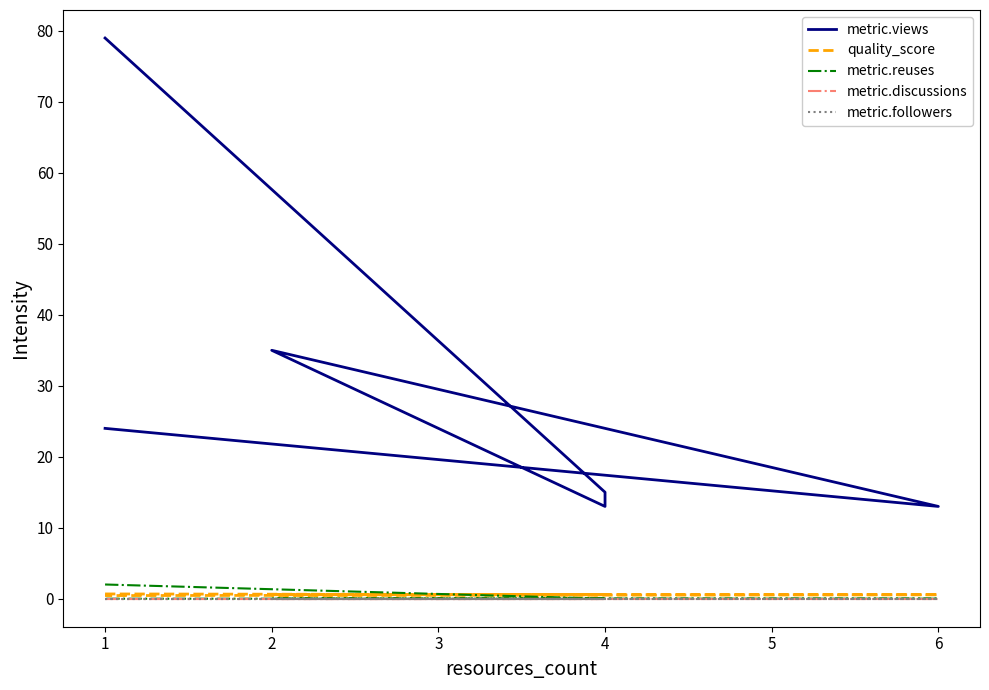

True or false: metric.followers has more than 0 interior local peaks.

False